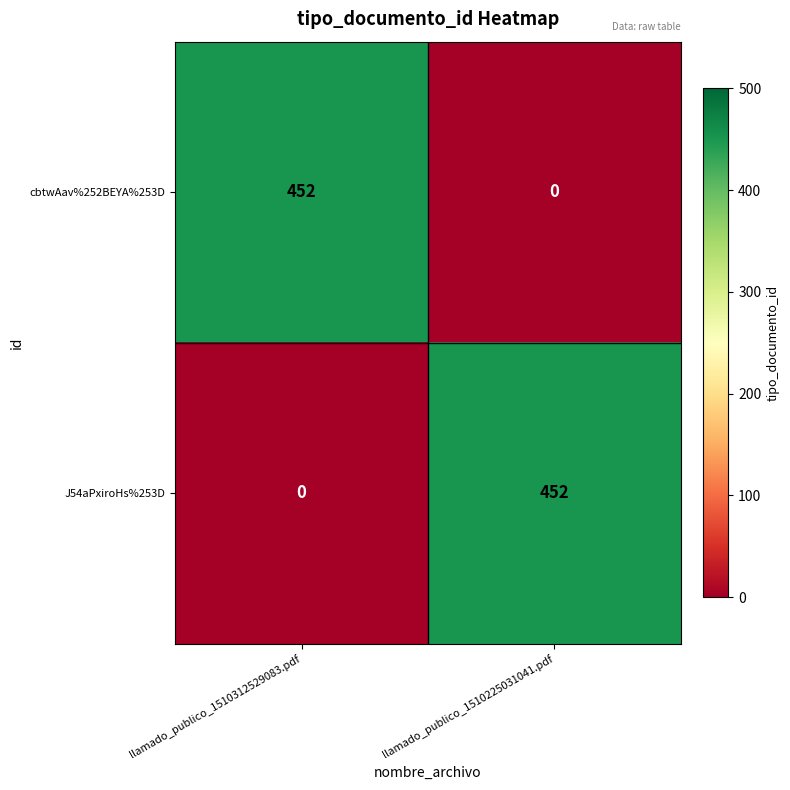

What is the total value across all series at llamado_publico_1510225031041.pdf?

452